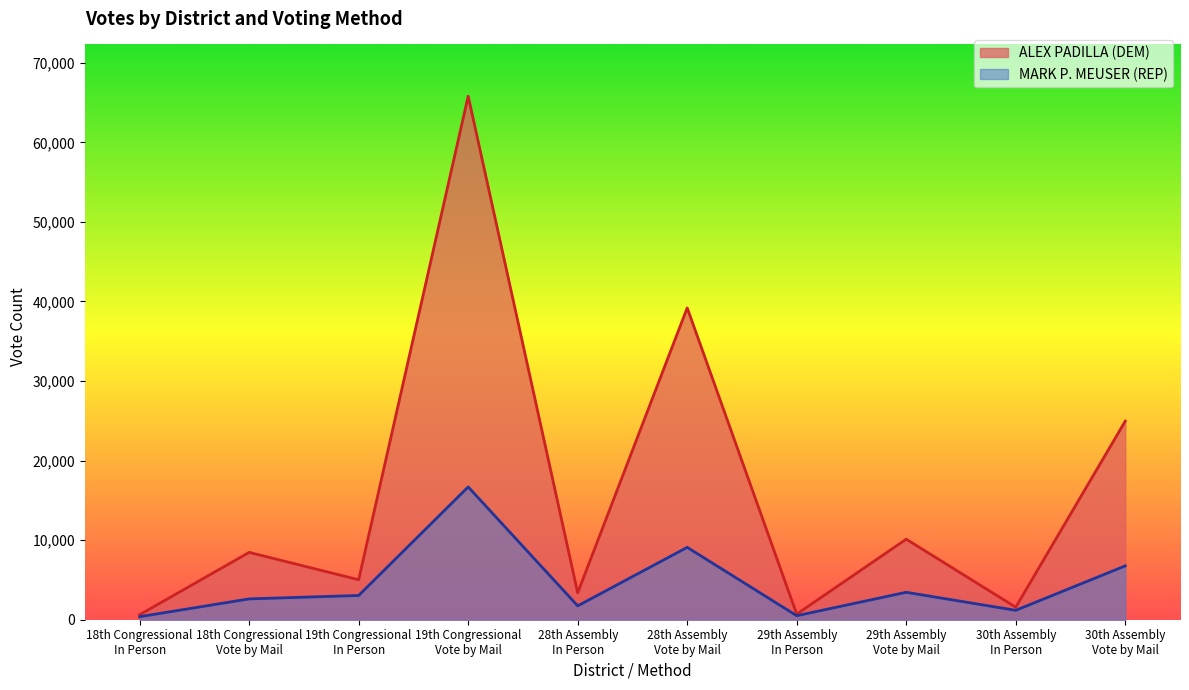

The value of ALEX PADILLA (DEM) at 30th Assembly
In Person is 536. True or false?

False